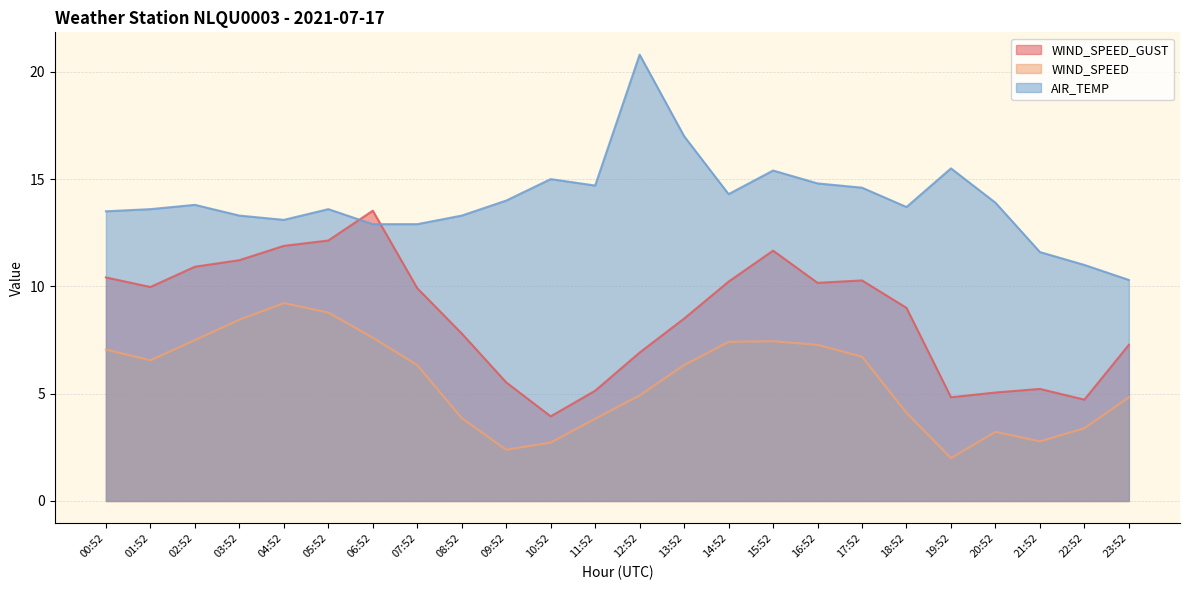

What is the total value across all series at 08:52?

25.0